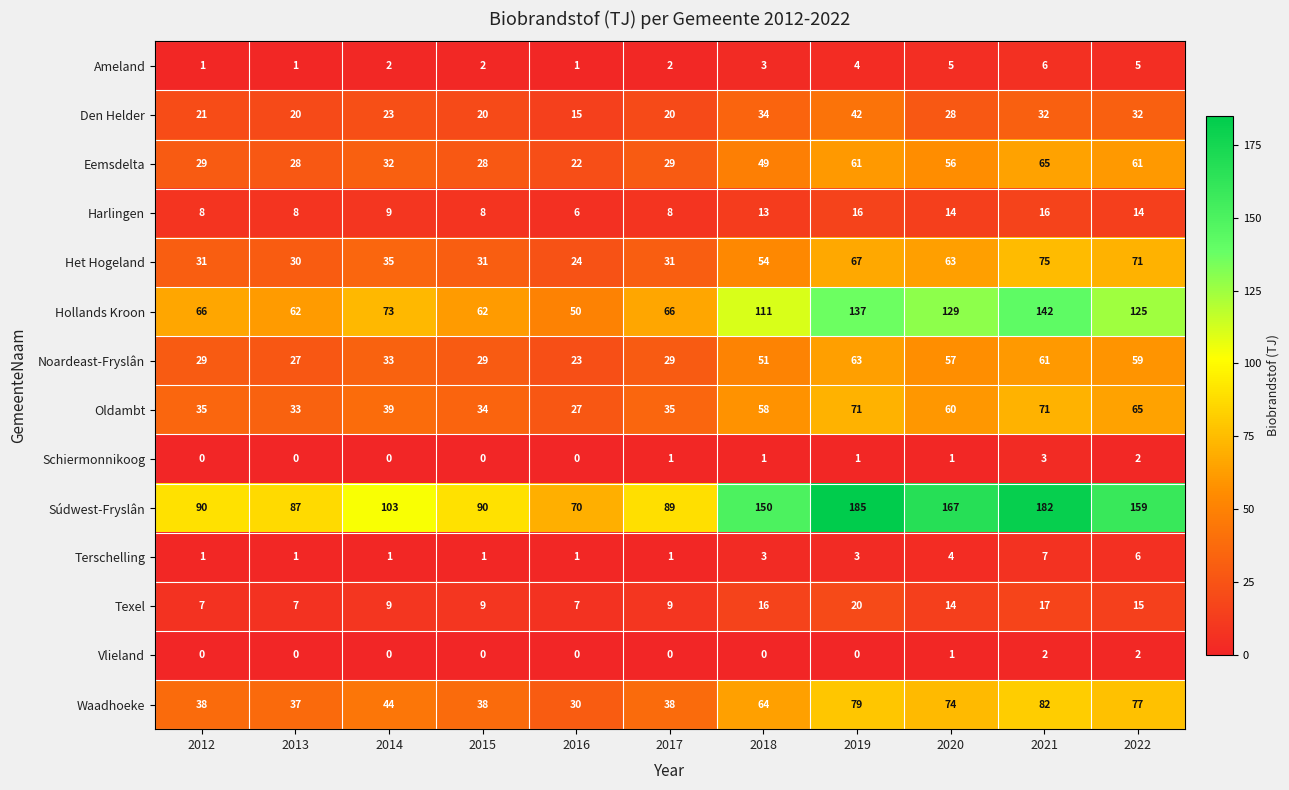

List the series in order of their peak value, highest first.

Súdwest-Fryslân, Hollands Kroon, Waadhoeke, Het Hogeland, Oldambt, Eemsdelta, Noardeast-Fryslân, Den Helder, Texel, Harlingen, Terschelling, Ameland, Schiermonnikoog, Vlieland